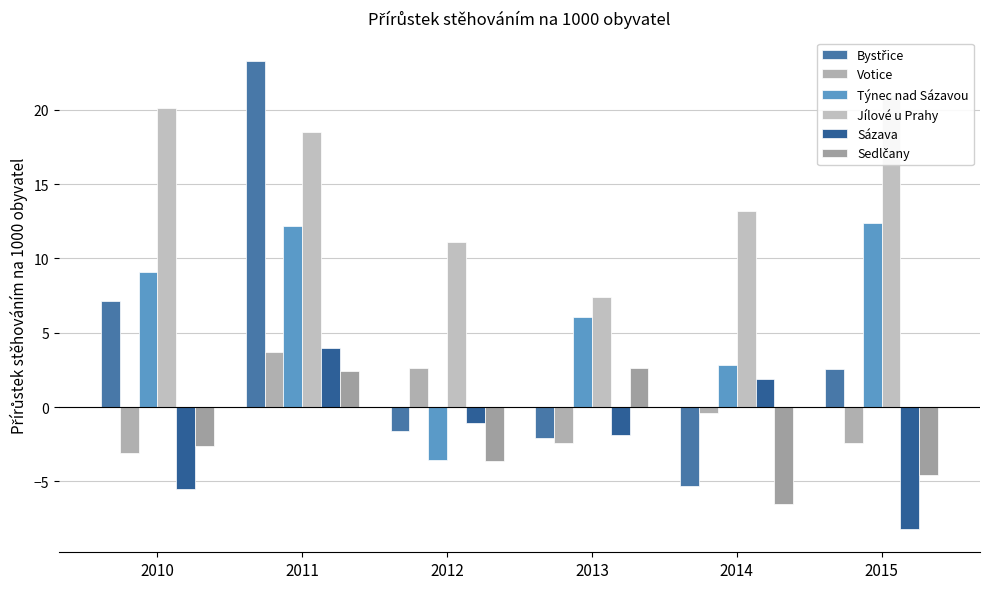

How many values in Votice are above zero?

2